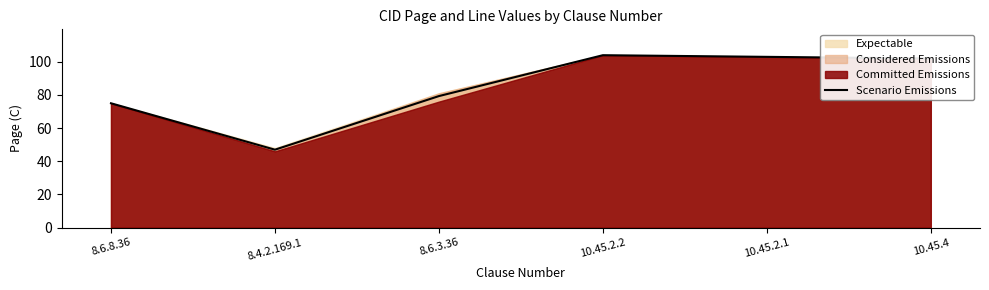

The value at 10.45.2.2 is 104.0. True or false?

True